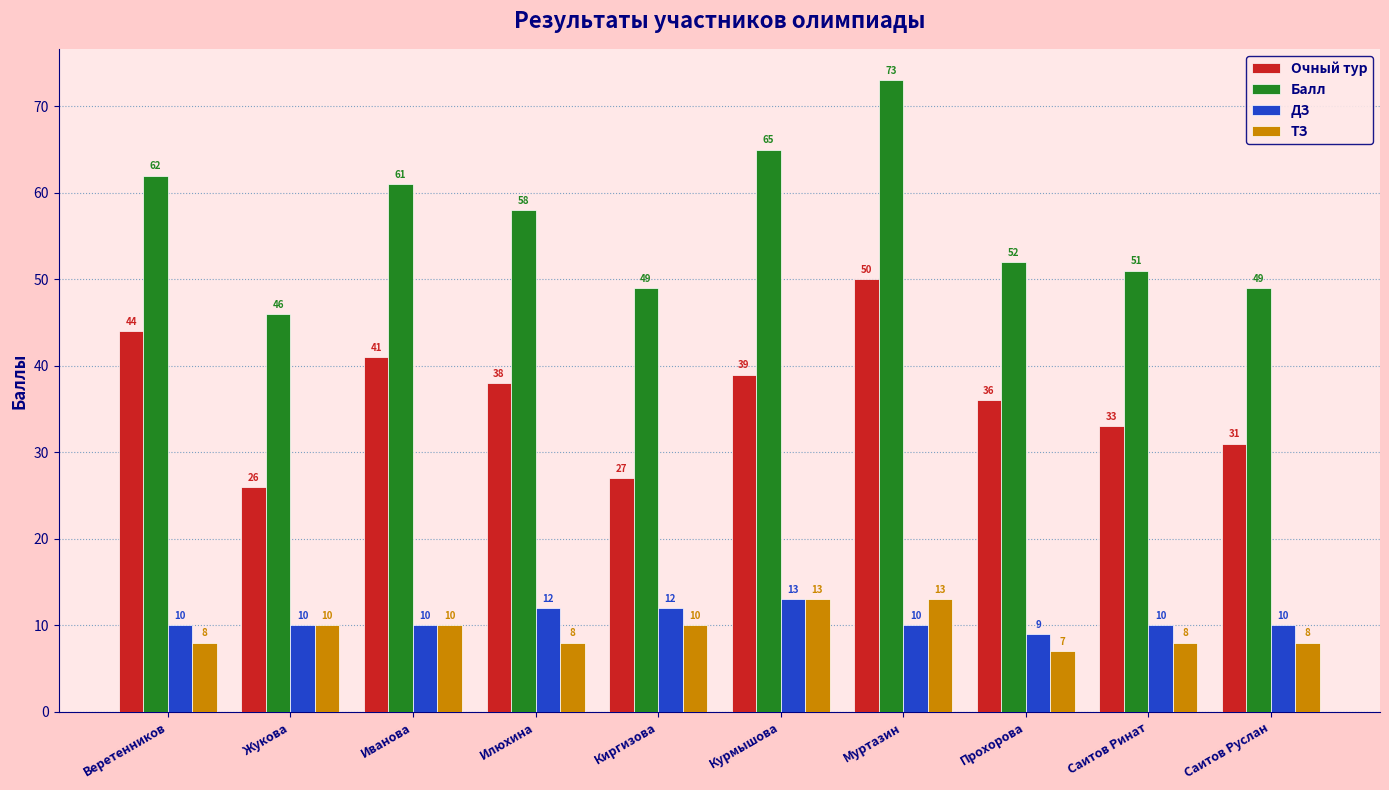

What is the difference between the maximum and minimum values in the Балл series?

27